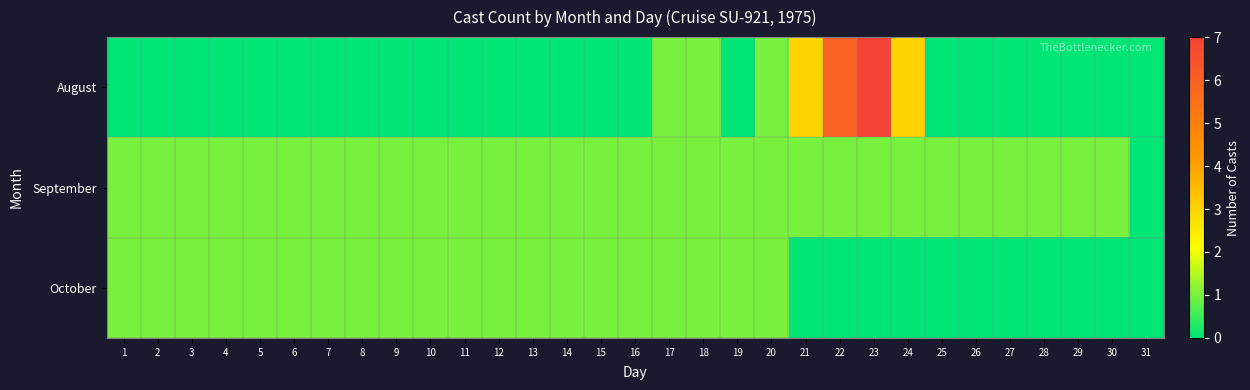

Reading right to left, list all the values displayed in this chart.

August: 31=0	30=0	29=0	28=0	27=0	26=0	25=0	24=3	23=7	22=6	21=3	20=1	19=0	18=1	17=1	16=0	15=0	14=0	13=0	12=0	11=0	10=0	9=0	8=0	7=0	6=0	5=0	4=0	3=0	2=0	1=0
September: 31=0	30=1	29=1	28=1	27=1	26=1	25=1	24=1	23=1	22=1	21=1	20=1	19=1	18=1	17=1	16=1	15=1	14=1	13=1	12=1	11=1	10=1	9=1	8=1	7=1	6=1	5=1	4=1	3=1	2=1	1=1
October: 31=0	30=0	29=0	28=0	27=0	26=0	25=0	24=0	23=0	22=0	21=0	20=1	19=1	18=1	17=1	16=1	15=1	14=1	13=1	12=1	11=1	10=1	9=1	8=1	7=1	6=1	5=1	4=1	3=1	2=1	1=1